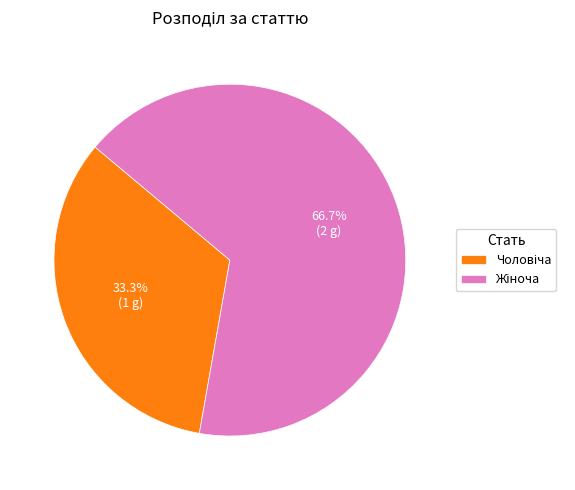

Does any single category account for the majority?

Yes